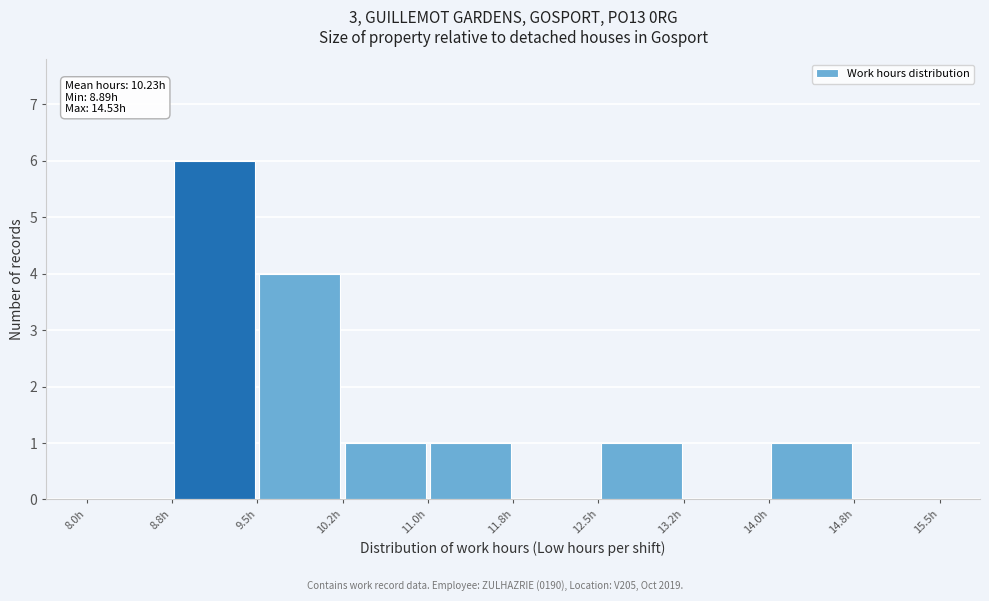

Over which range of the x-axis is the bar tallest?

8.75 to 9.50